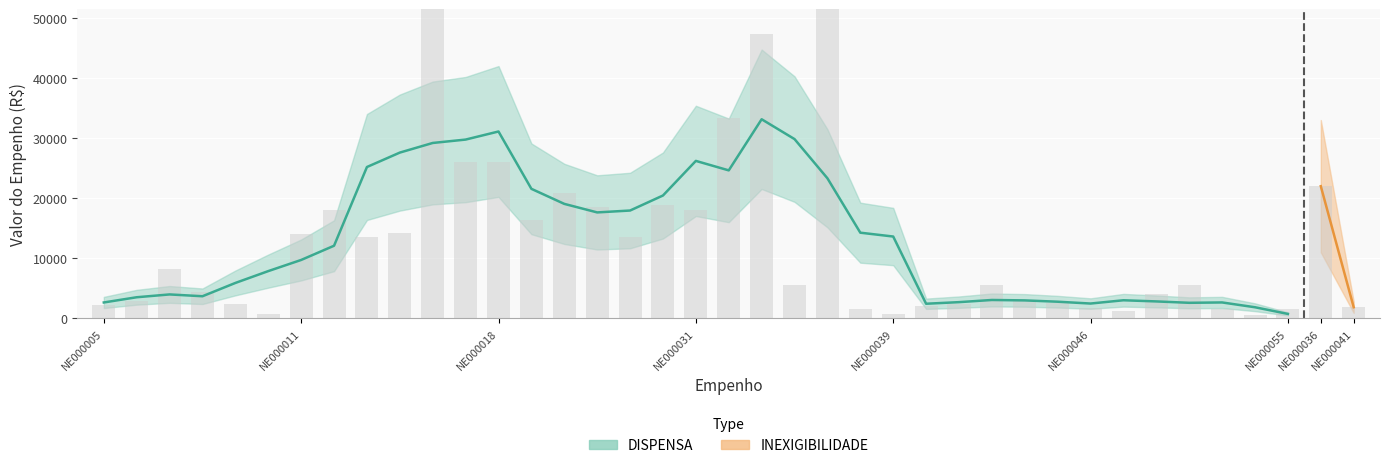

What is the value of the 13th bar from the left?

26000.0